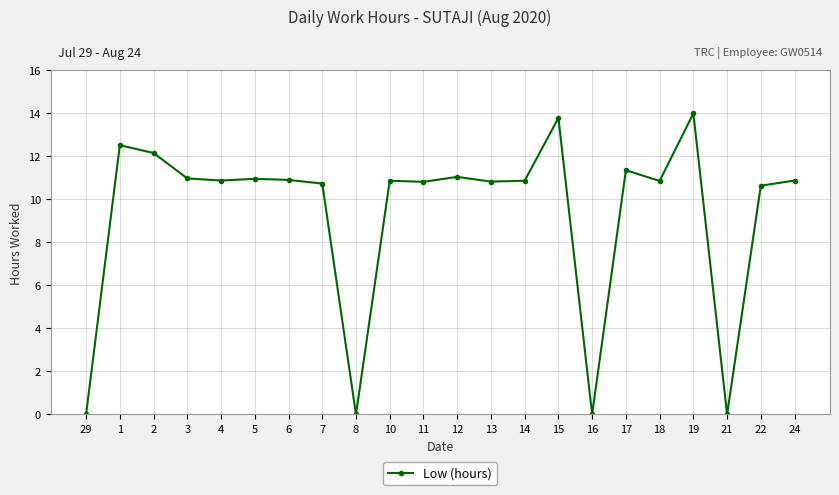

Approximately how many times larger is the value at 12 compared to 17?

1.0